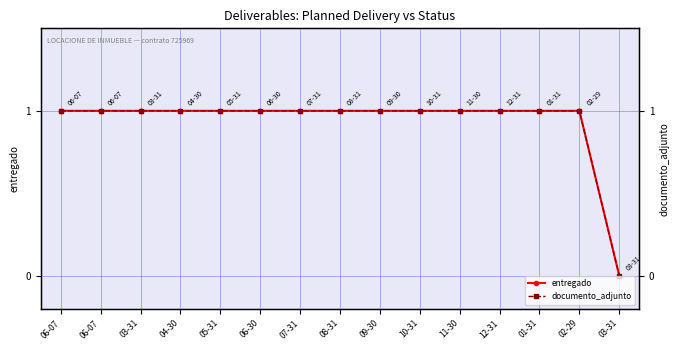

List the series in order of their peak value, lowest first.

entregado, documento_adjunto